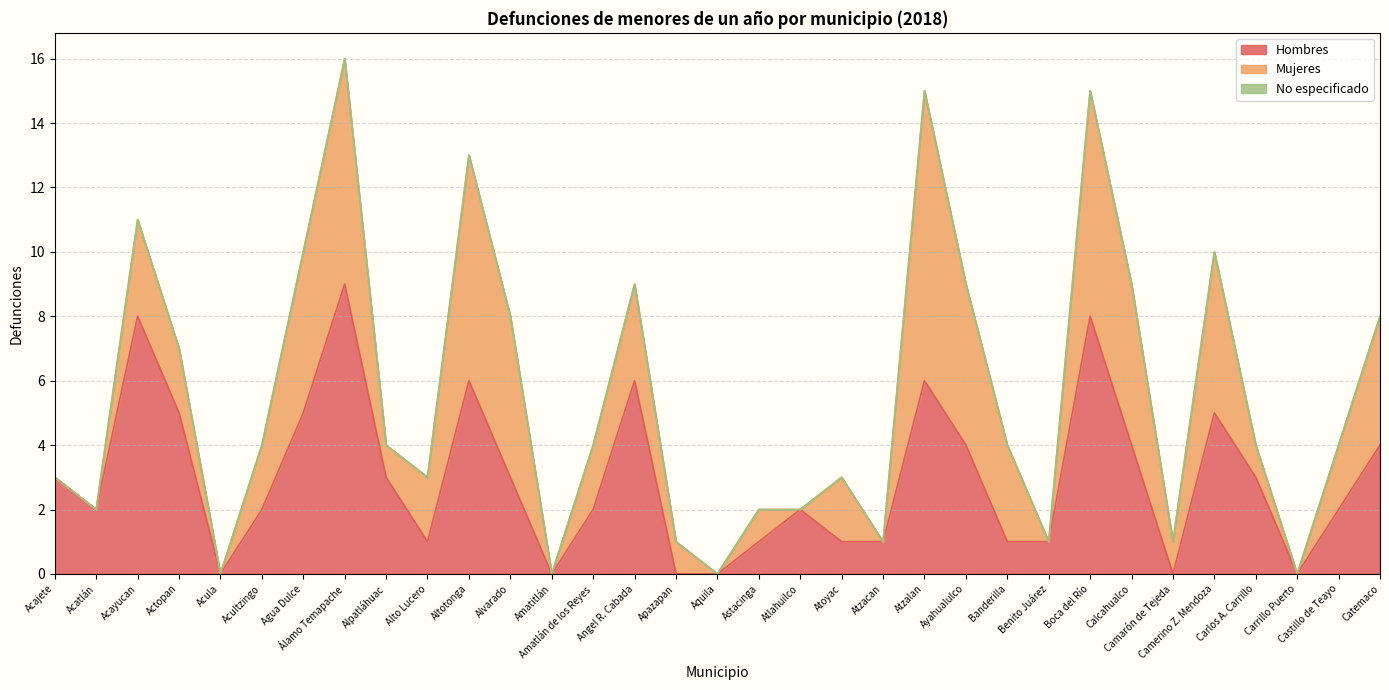

True or false: No especificado and Hombres cross at least once.

False